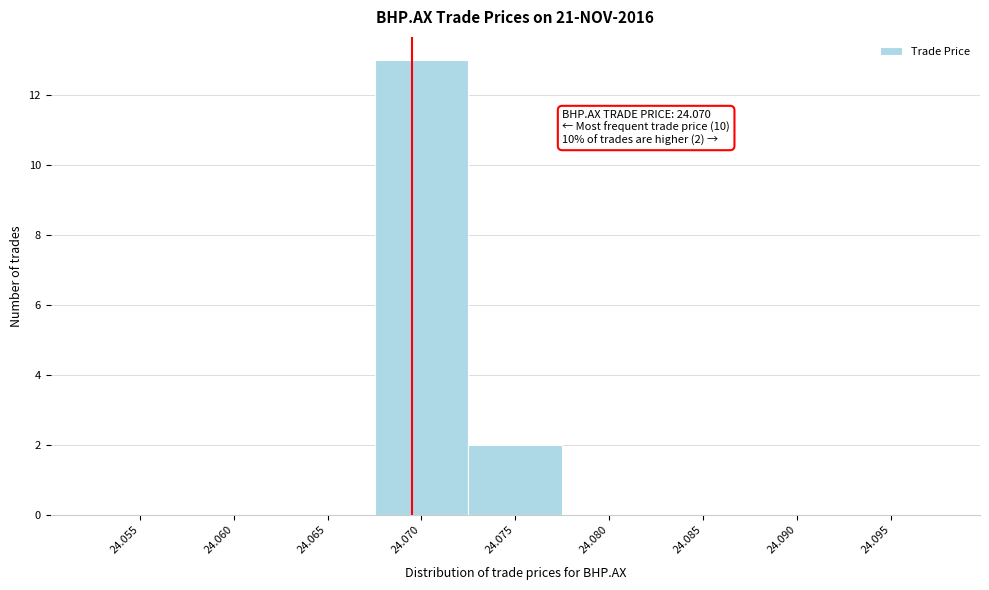

Reading left to right, what are all the values shown in this chart?

24.055=0	24.060=0	24.065=0	24.070=13	24.075=2	24.080=0	24.085=0	24.090=0	24.095=0